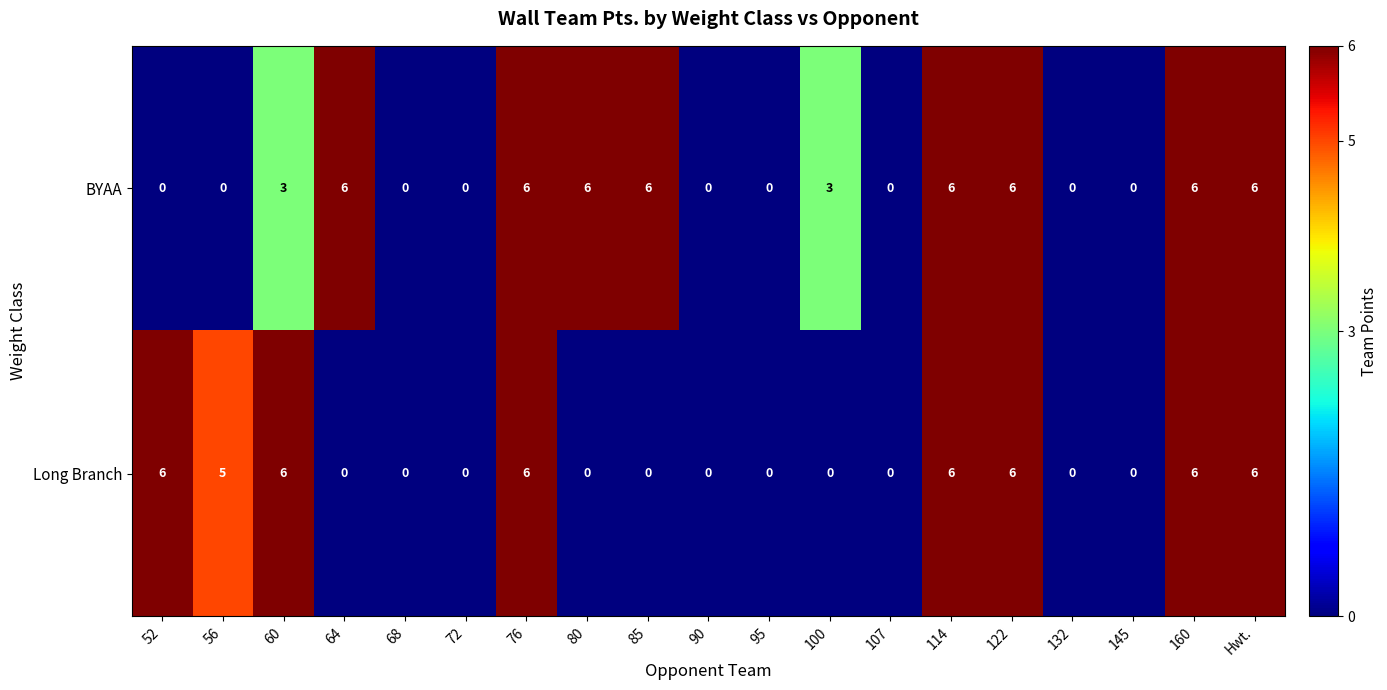

Count the number of categories in the chart.

19